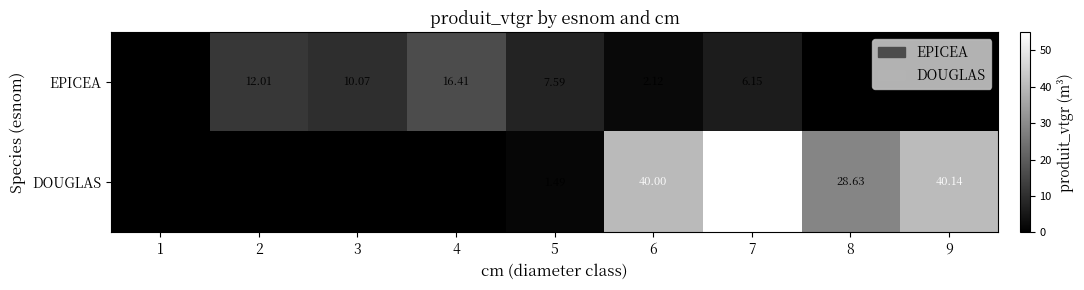

How many values in EPICEA are above zero?

7